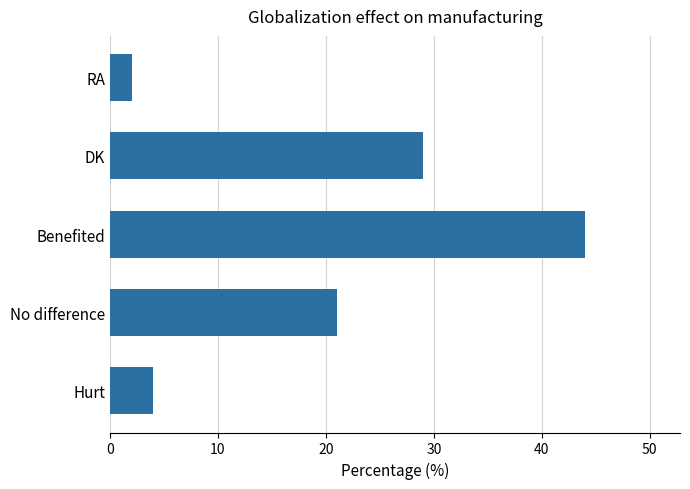

How many bars are there in total?

5